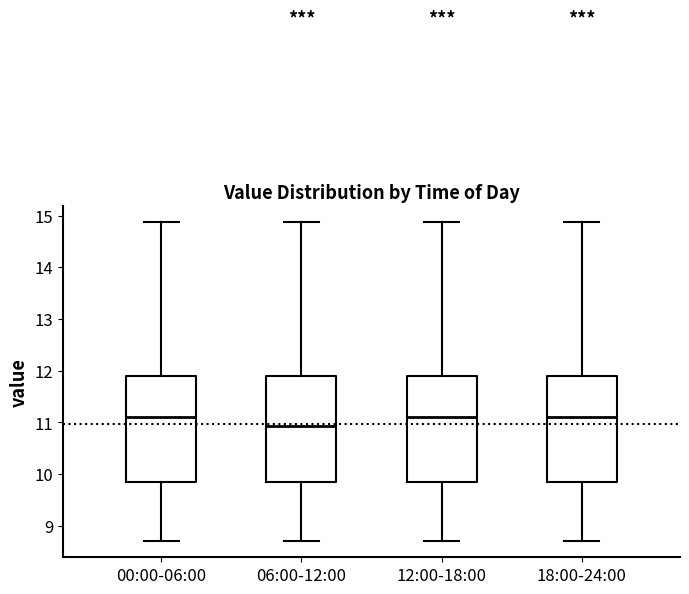

Reading left to right, transcribe this box plot: for each box, give where its median line is, the range the box spans, and where its two whiskers end, as read against the y-axis. The values are not printed on the chart, so give them approximately, as read against the axis.

00:00-06:00: median 11.1, box 9.8 to 11.9, whiskers 8.7 to 14.9
06:00-12:00: median 10.9, box 9.8 to 11.9, whiskers 8.7 to 14.9
12:00-18:00: median 11.1, box 9.8 to 11.9, whiskers 8.7 to 14.9
18:00-24:00: median 11.1, box 9.8 to 11.9, whiskers 8.7 to 14.9